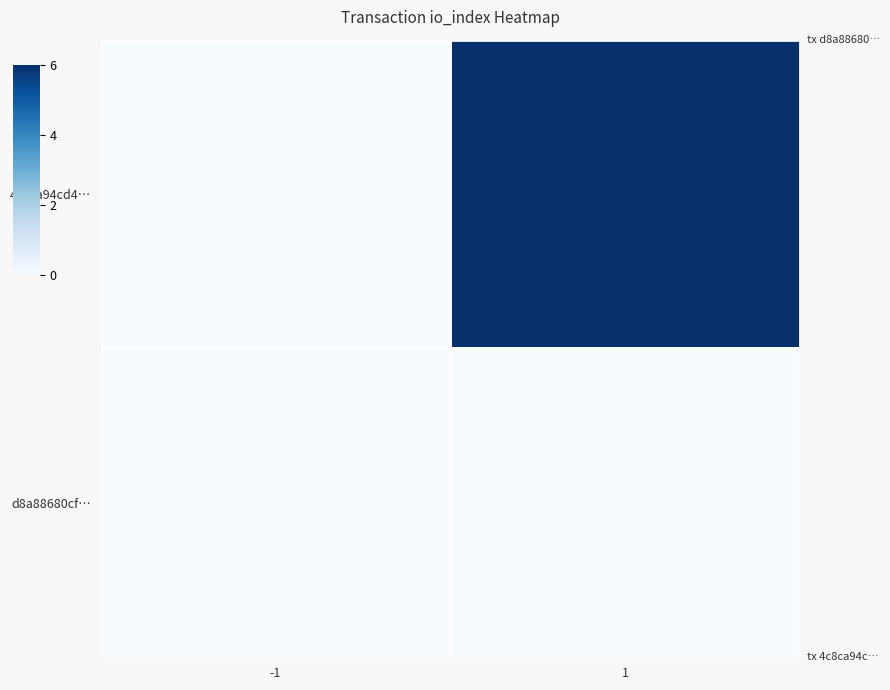

Reading right to left, extract all data points from this chart.

d8a88680cf…: 1=0	-1=0
4c8ca94cd4…: 1=6	-1=0